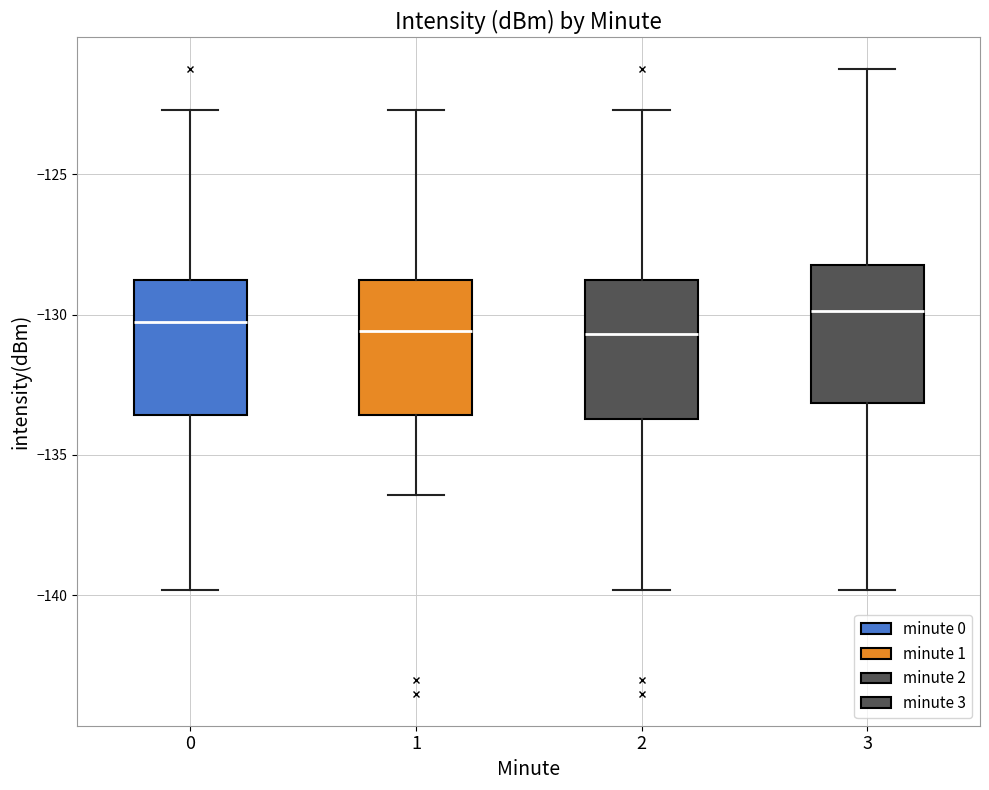

Reading left to right, read every box against the y-axis: the position of its median line, the range the box covers, and the ends of its whiskers. The values are not printed on the chart, so give them approximately, as read against the axis.

0: median -130.5, box -133.5 to -129.0, whiskers -140.0 to -122.5
1: median -130.5, box -133.5 to -129.0, whiskers -136.5 to -122.5
2: median -130.5, box -133.5 to -129.0, whiskers -140.0 to -122.5
3: median -130.0, box -133.0 to -128.5, whiskers -140.0 to -121.0